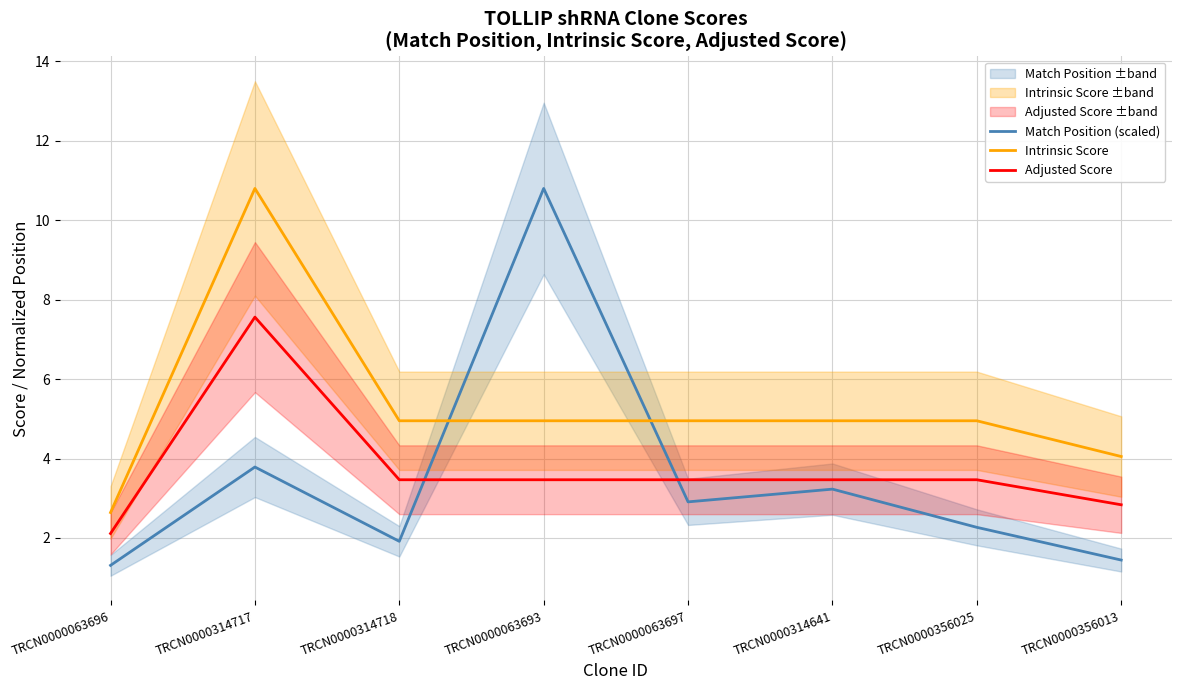

What is the total value across all series at TRCN0000063693?

19.2